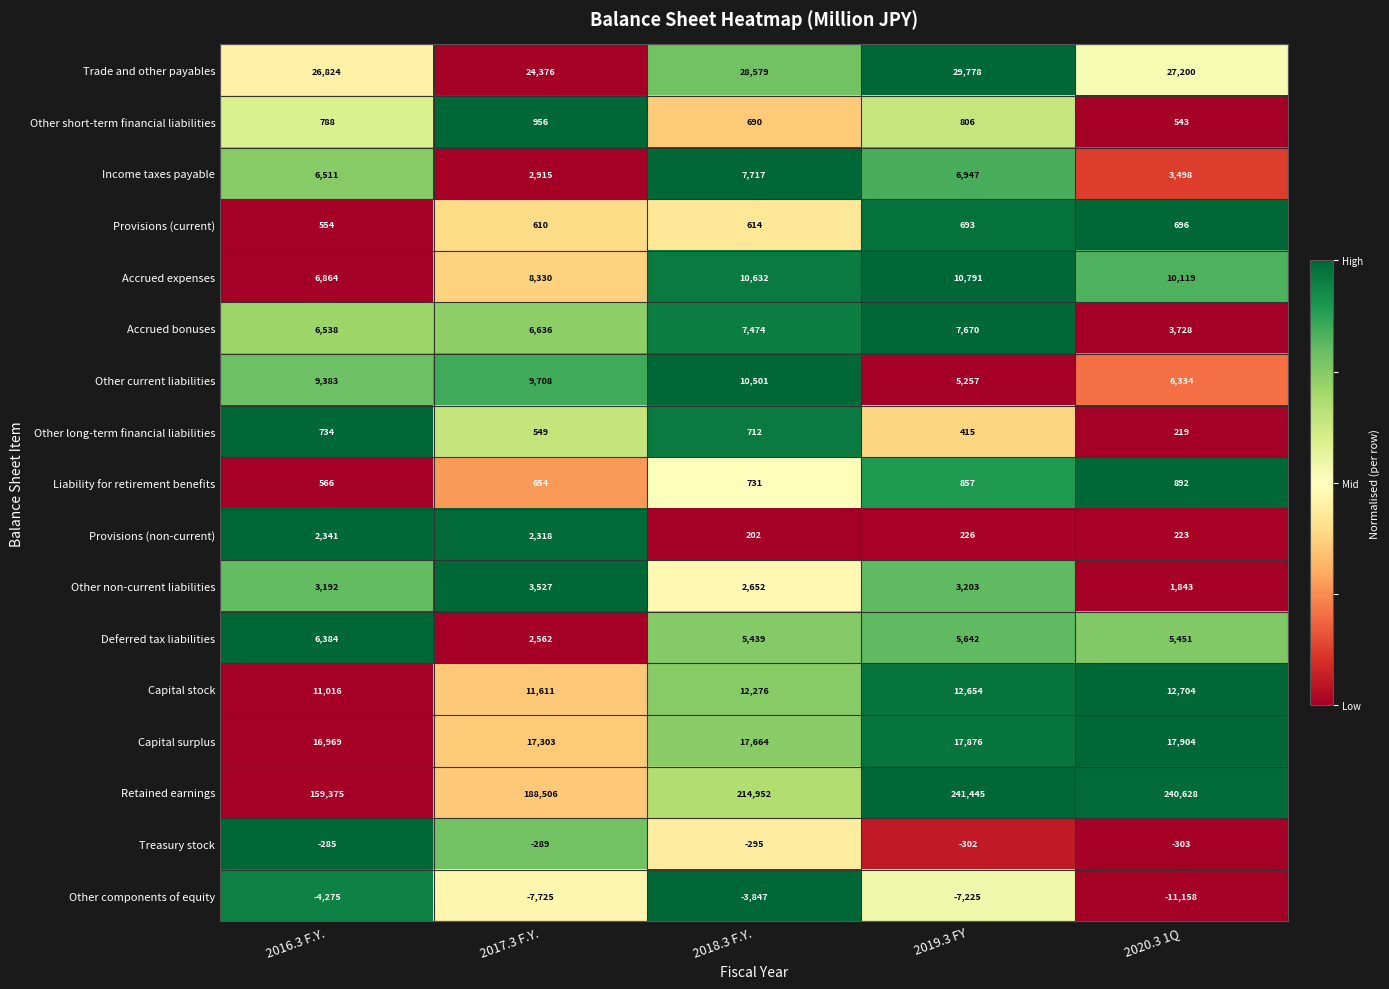

The value of Capital surplus at 2018.3 F.Y. is 17664. True or false?

True